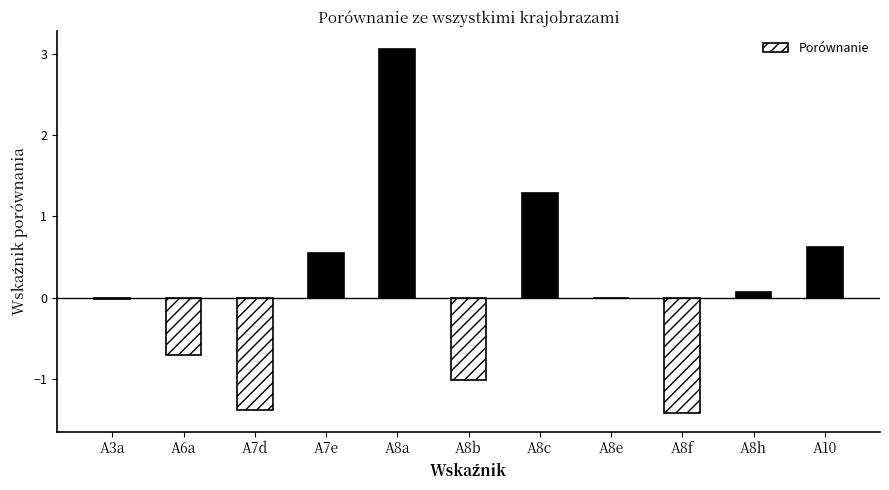

The chart shows a value of 2.2 at A8c. True or false?

False